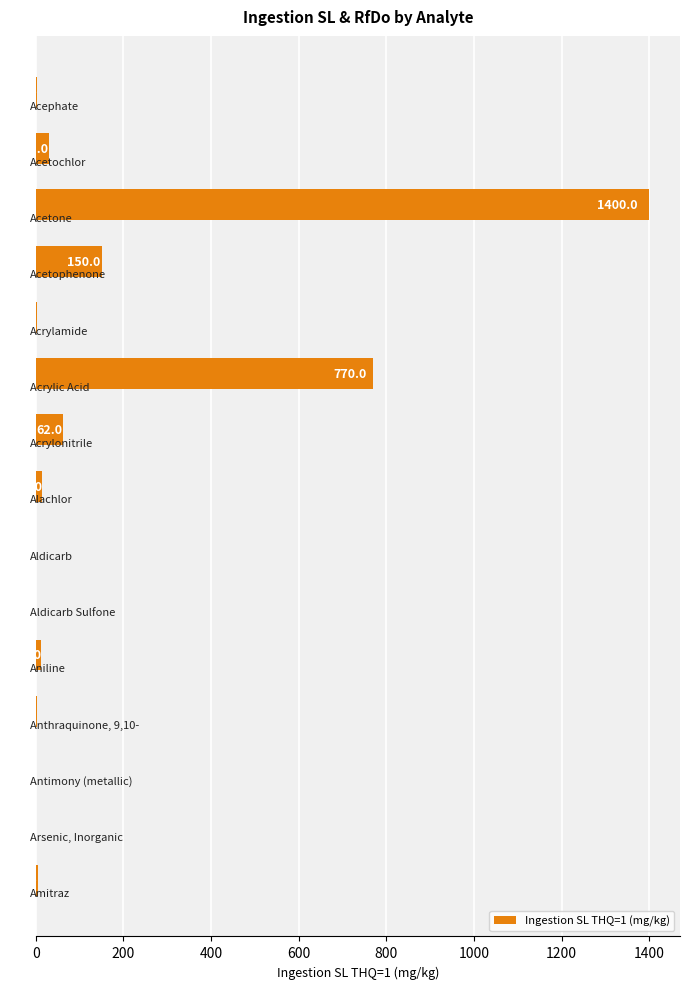

What is the sum of all values?

2455.1